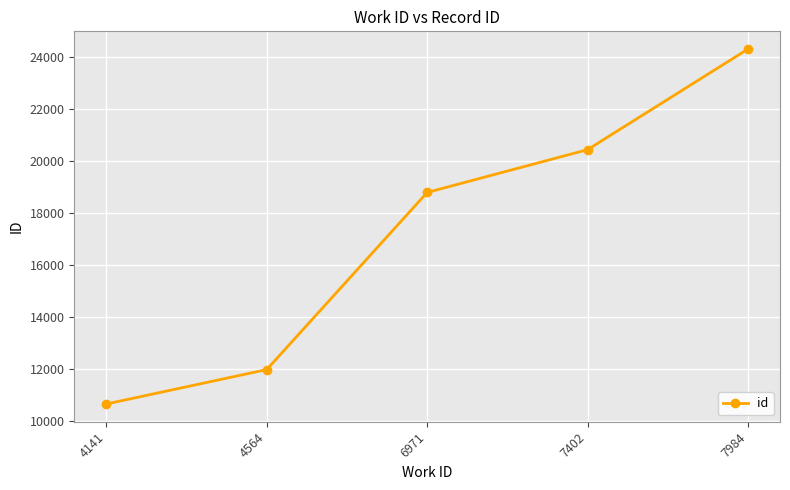

Does the chart have visible grid lines?

Yes